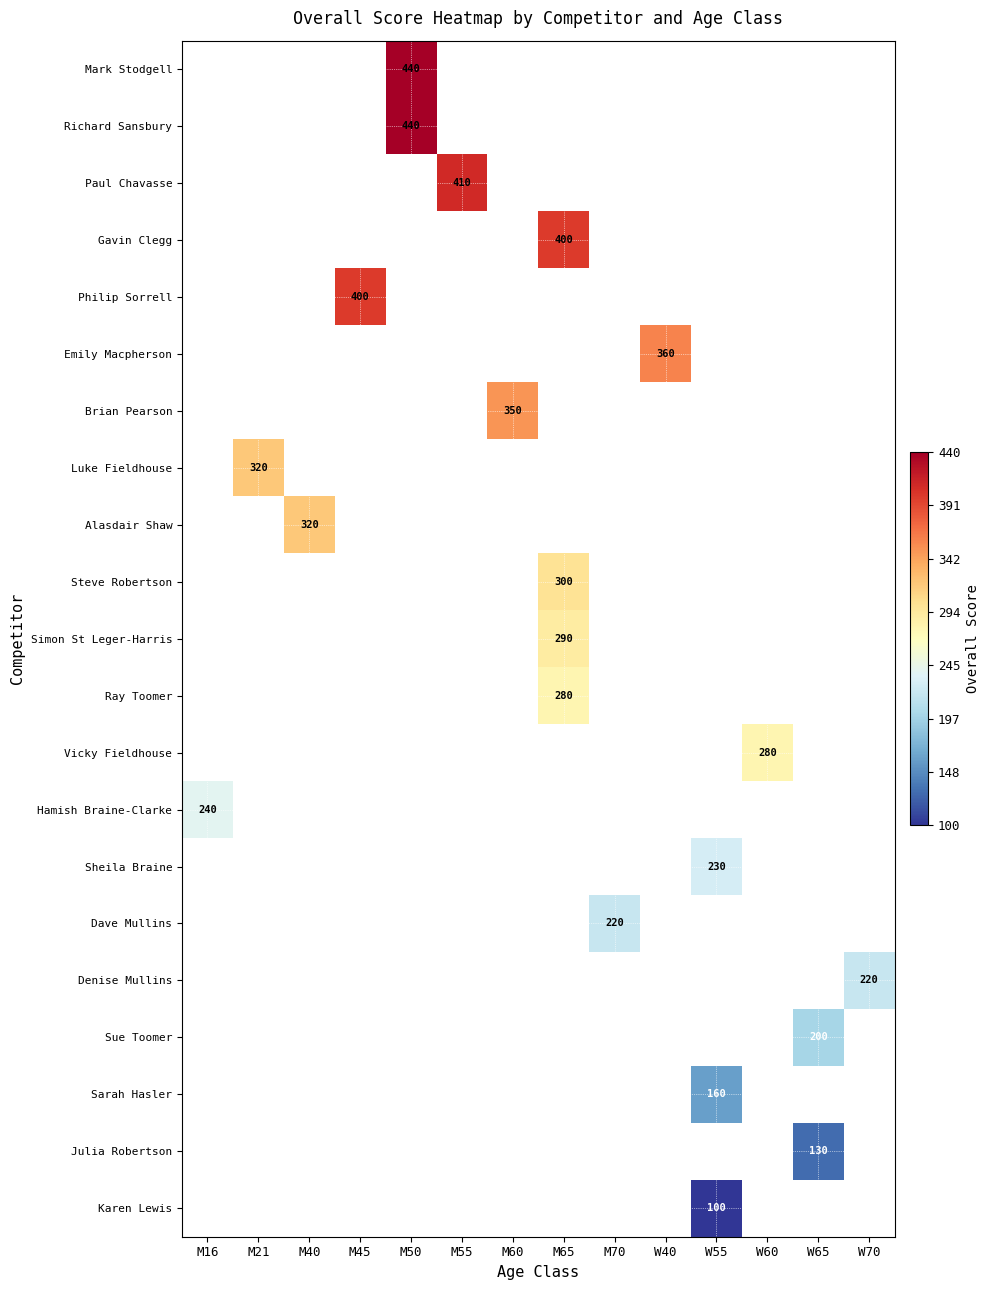

How many categories are shown in the chart?

14